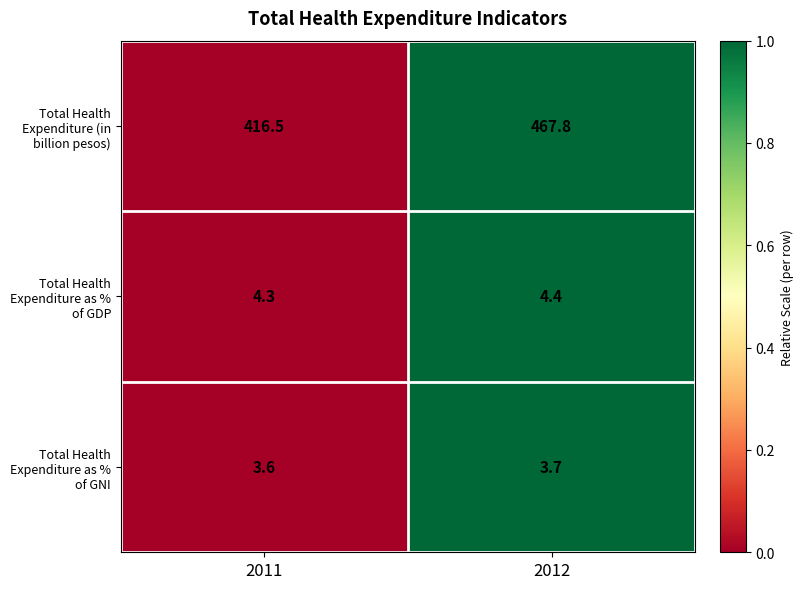

List the series in order of their peak value, highest first.

Total Health Expenditure (in billion pesos), Total Health Expenditure as % of GDP, Total Health Expenditure as % of GNI